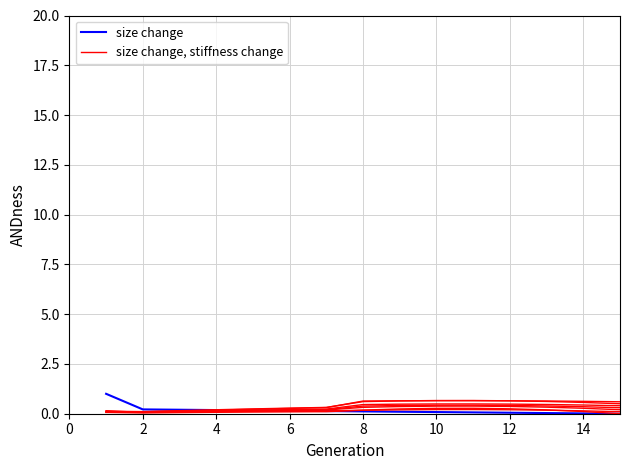

After their last crossing, which series has the higher values: size change, stiffness change or size change?

size change, stiffness change